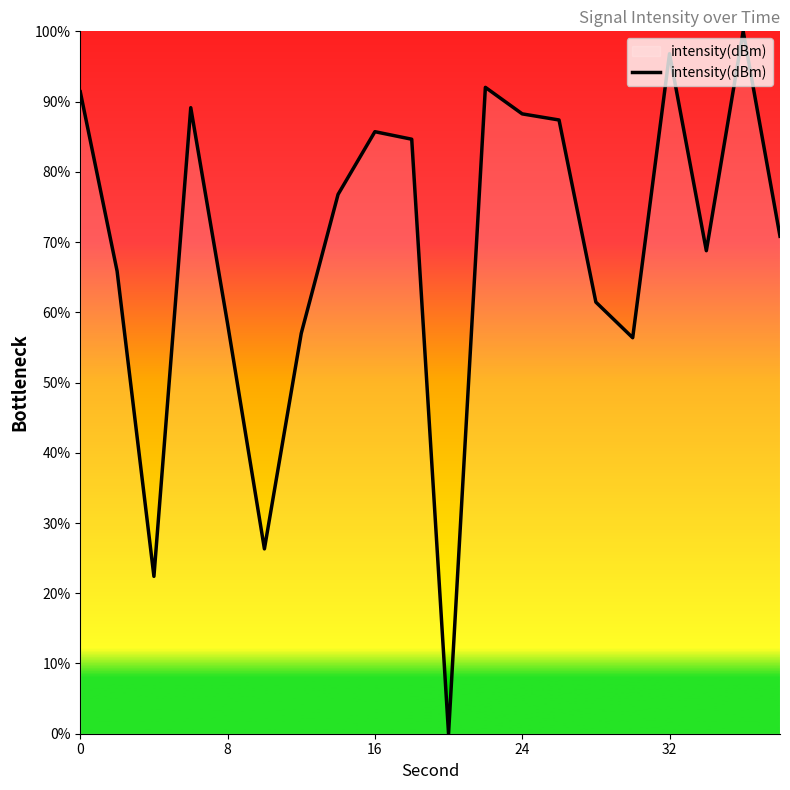

What is the greatest value displayed?

100.0